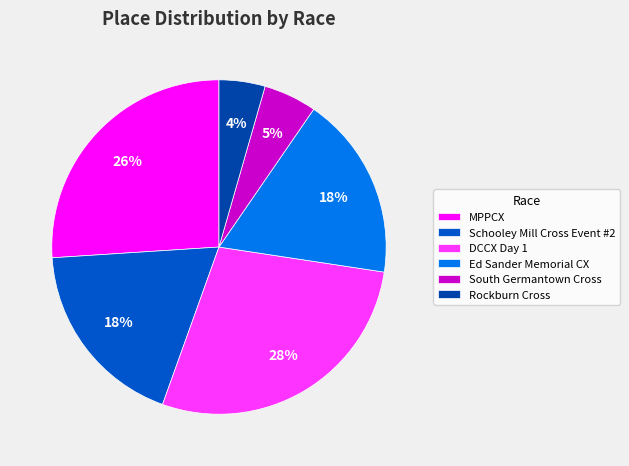

How many segments does this pie chart have?

6